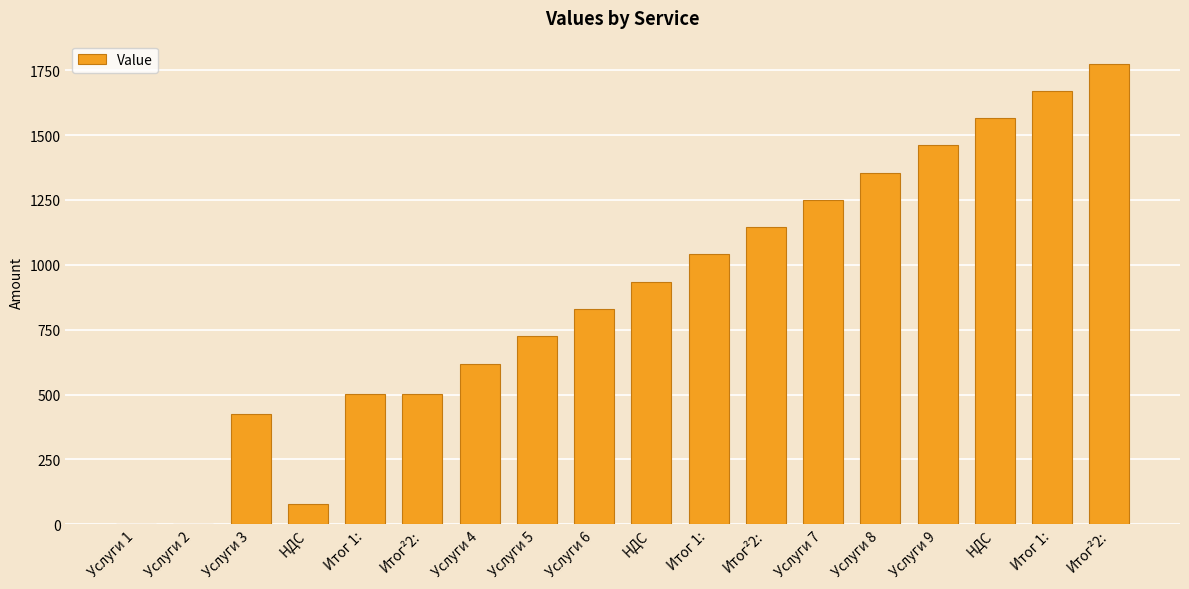

What is the greatest value displayed?

1775.5